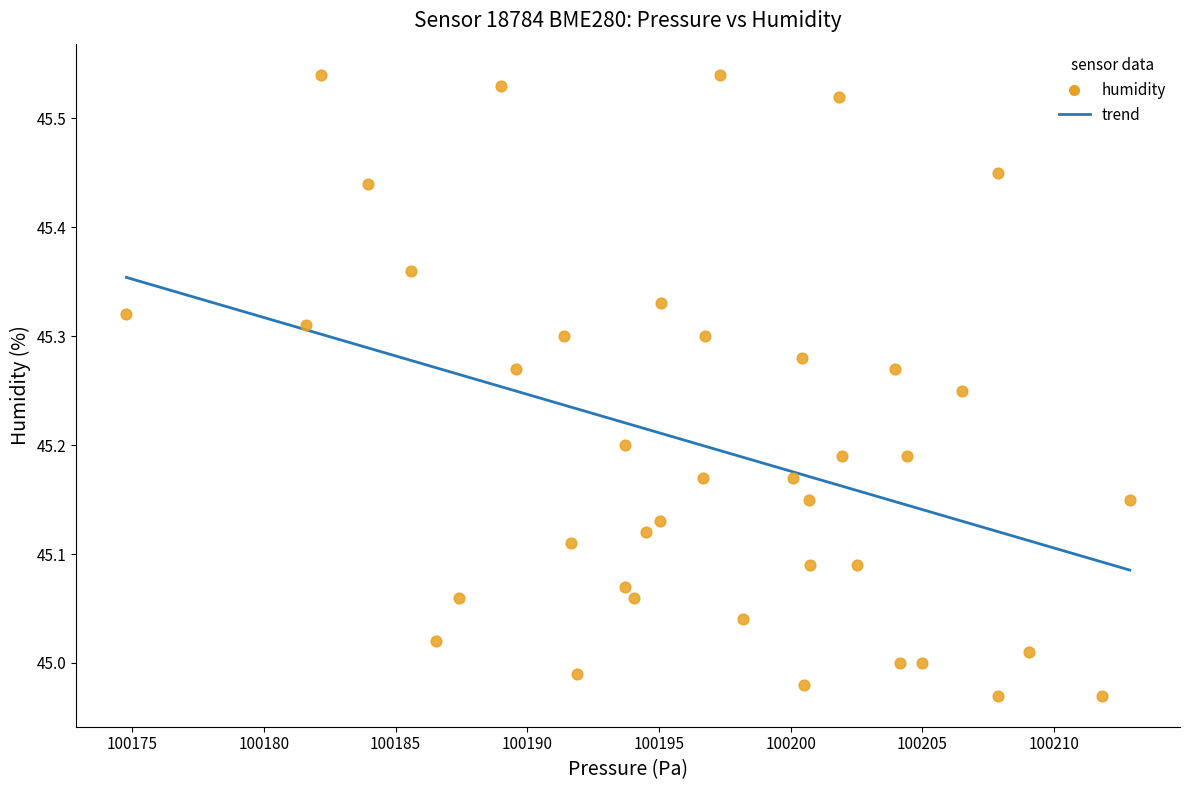

What is the range of X values (max minus min)?

38.1